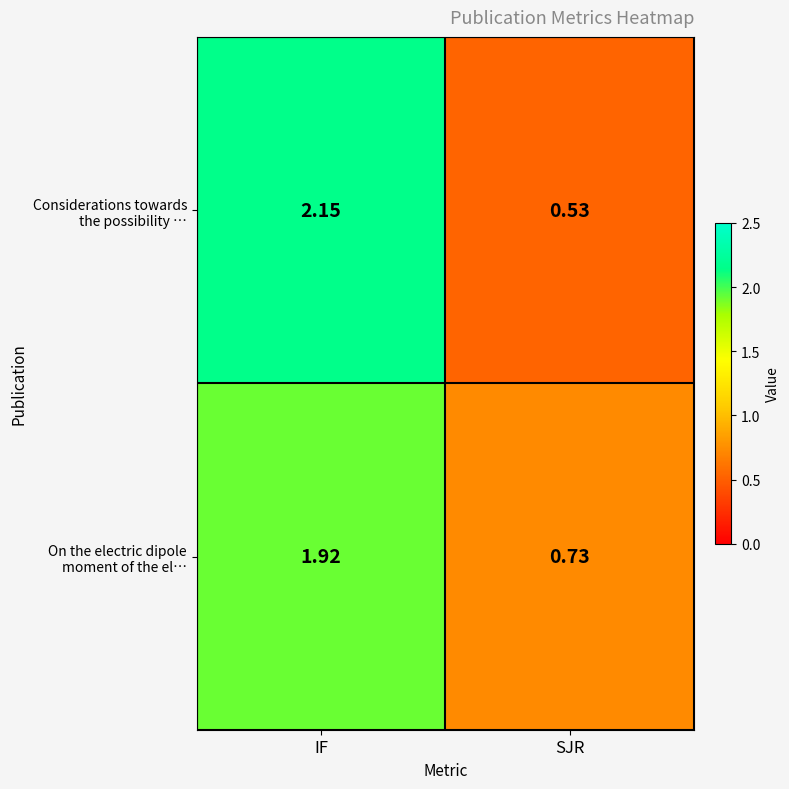

At which category is the sum across all series the highest?

IF